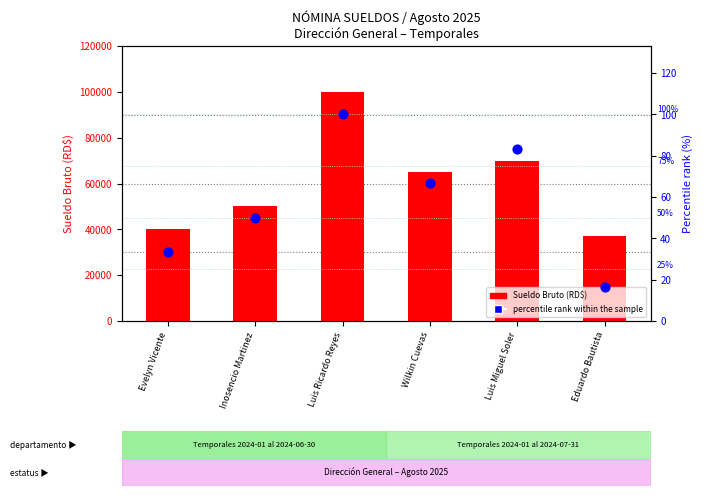

Which series has the largest Y range (max minus min)?

Sueldo Bruto (RD$)